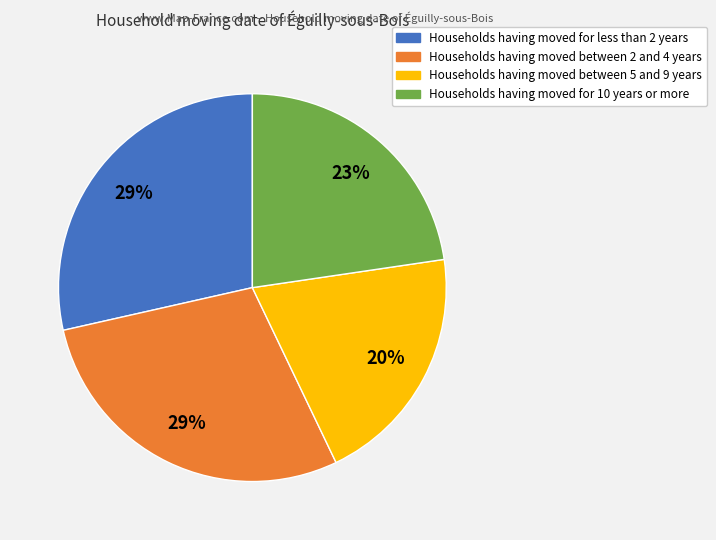

Count the number of slices in the pie.

4